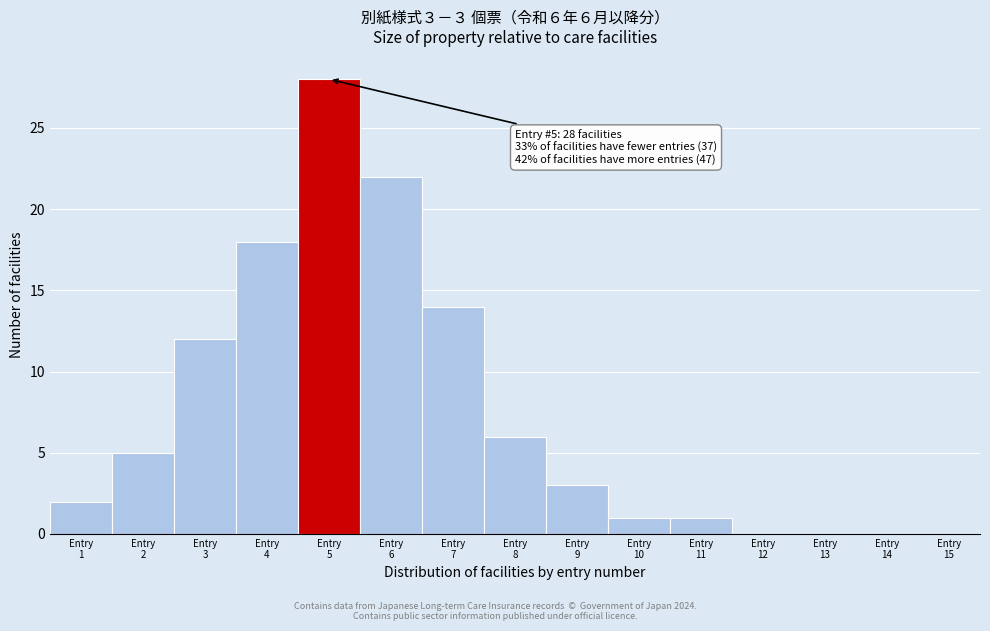

What is the greatest value displayed?

28